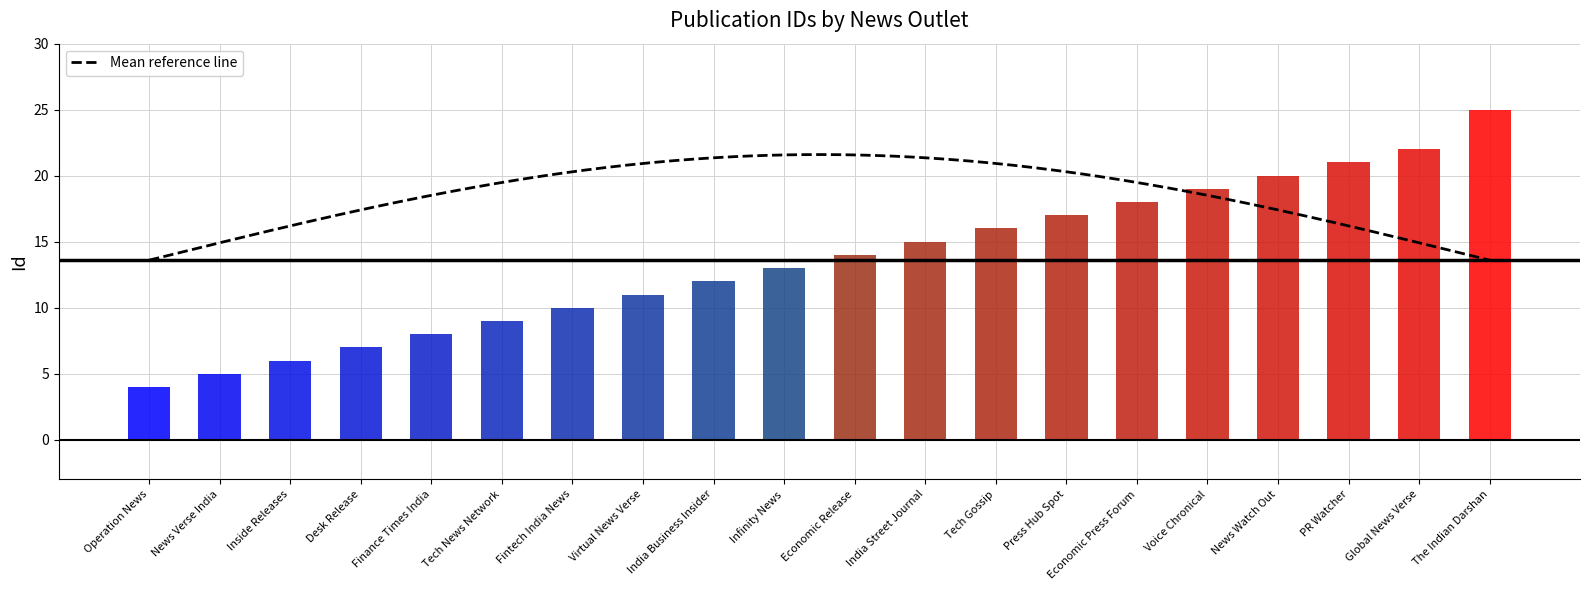

How many values exceed 14?

9